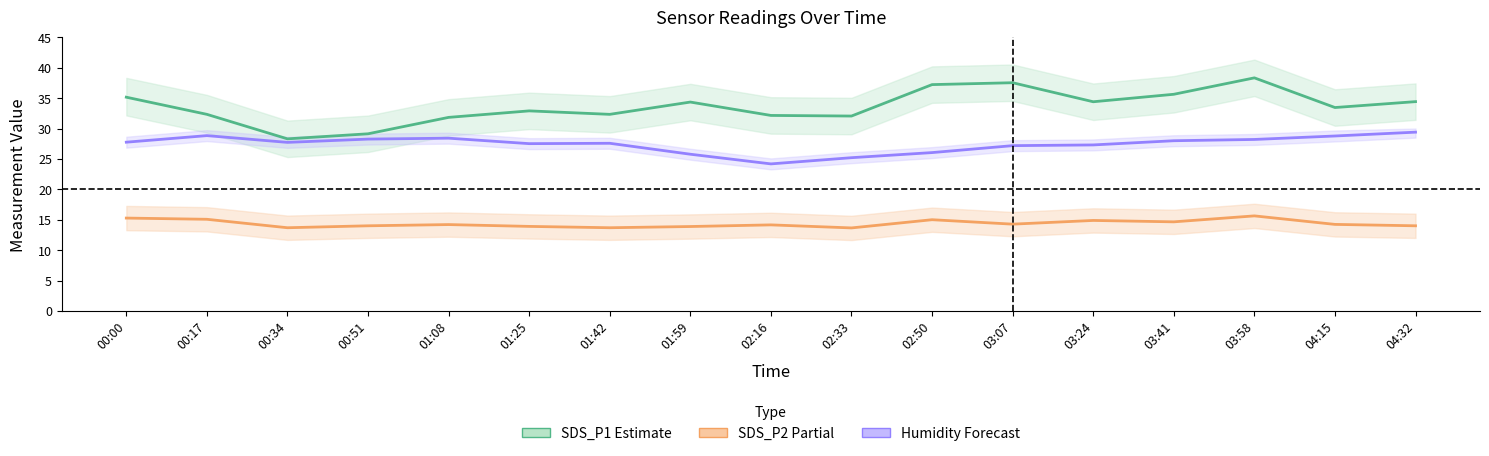

What is the average value of the SDS_P2 Partial series?

14.4